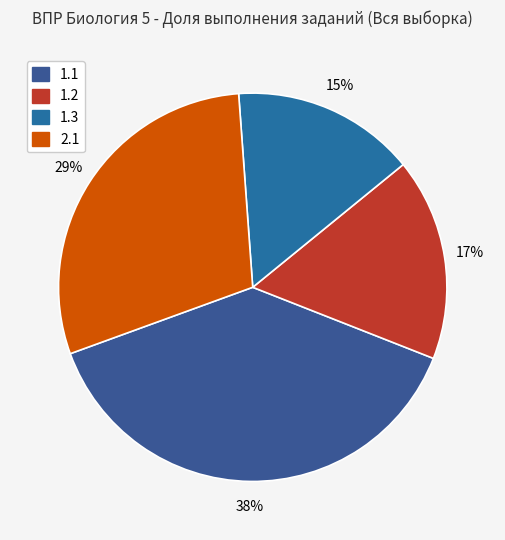

To the nearest percent, what is the combined percentage of 1.2 and 1.3?

32%